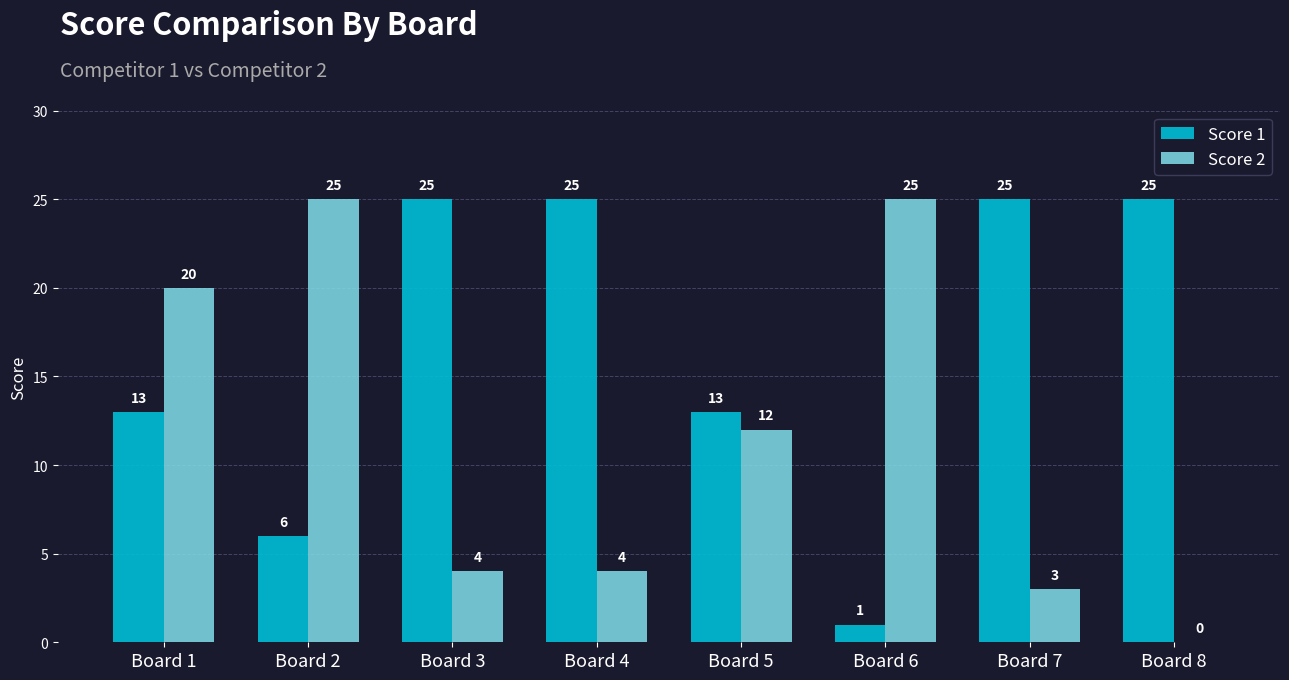

Reading right to left, extract all data points from this chart.

Score 1: Board 8=25	Board 7=25	Board 6=1	Board 5=13	Board 4=25	Board 3=25	Board 2=6	Board 1=13
Score 2: Board 8=0	Board 7=3	Board 6=25	Board 5=12	Board 4=4	Board 3=4	Board 2=25	Board 1=20